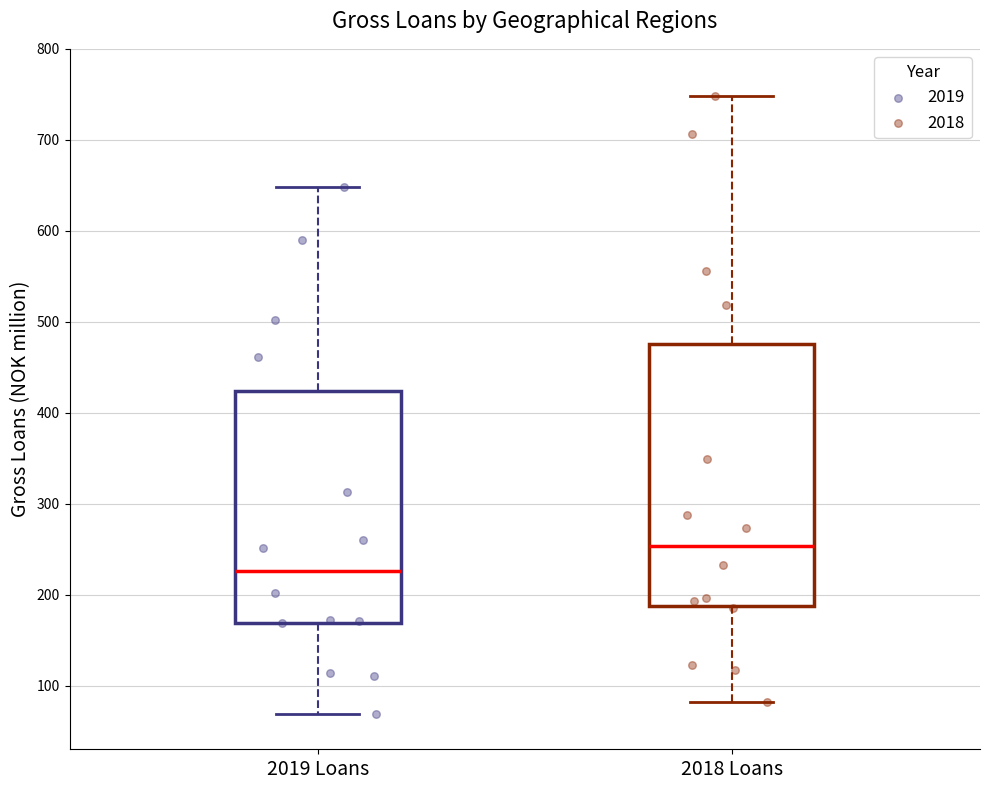

Which box has the highest median line?

2018 Loans